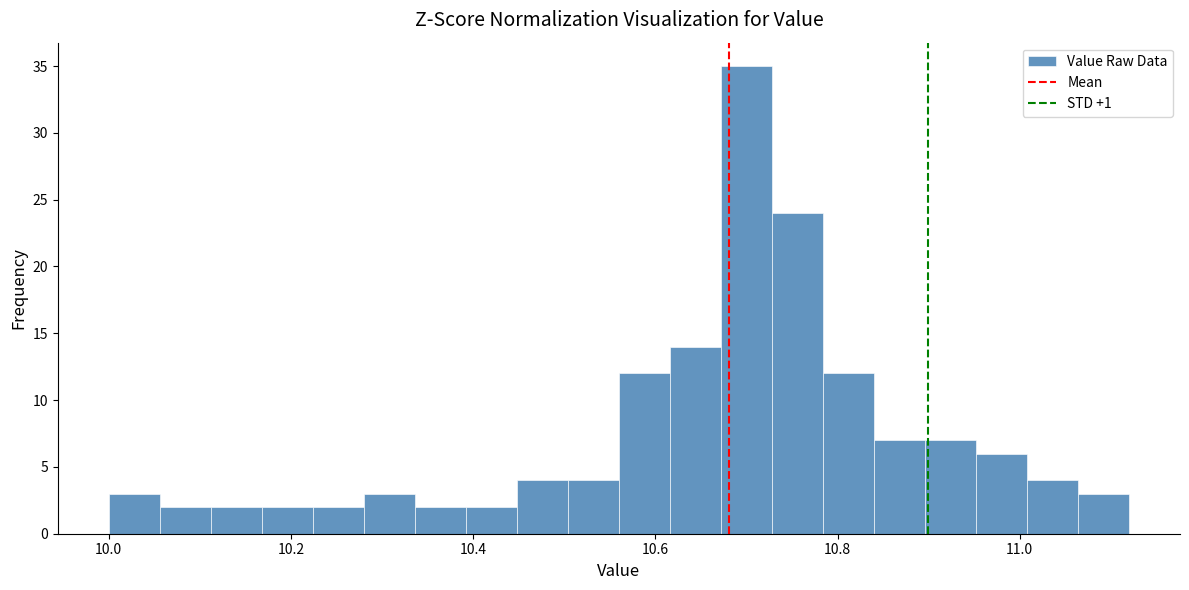

Read against the x-axis, roughly where is the centre of the tallest bar?

10.70